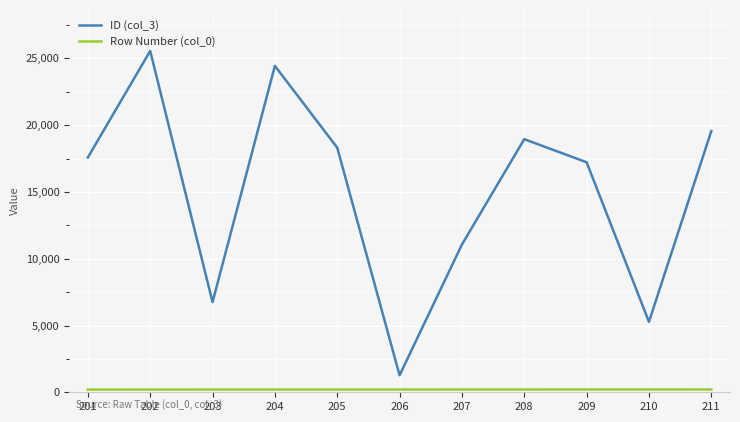

At how many categories does at least one series exceed 20068?

2